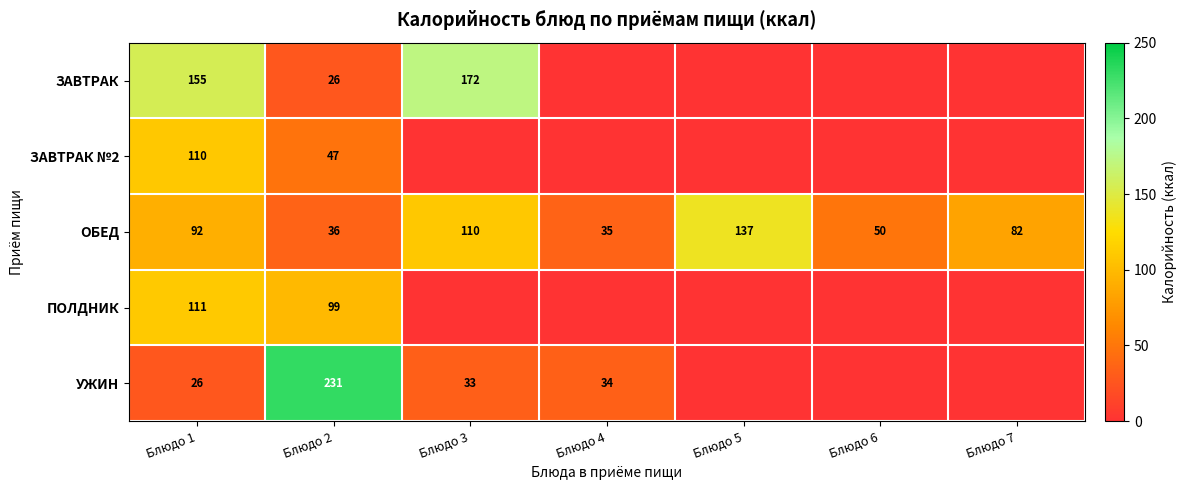

What value does the ОБЕД series have at Блюдо 2?

36